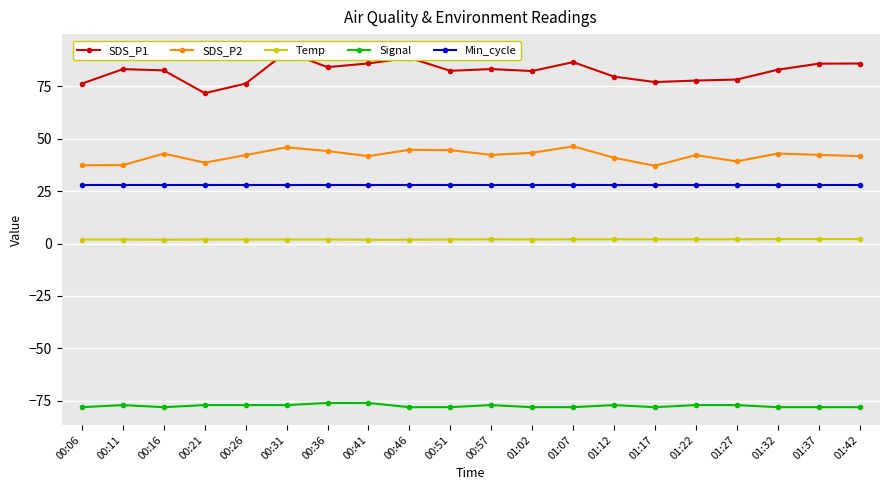

What position from the right is 00:51?

11